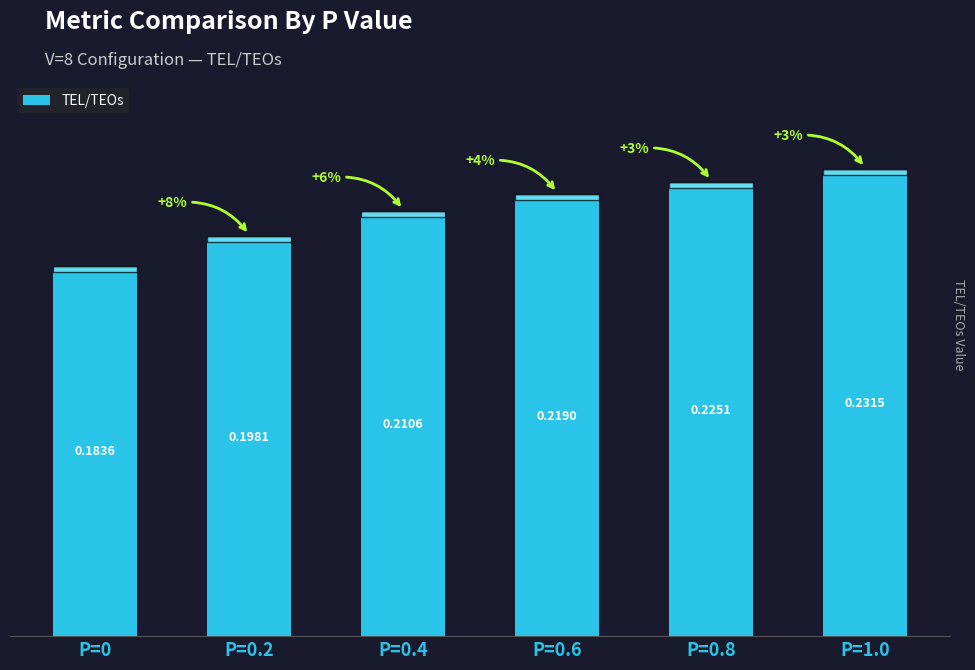

Which has a higher value, P=0.2 or P=0?

P=0.2